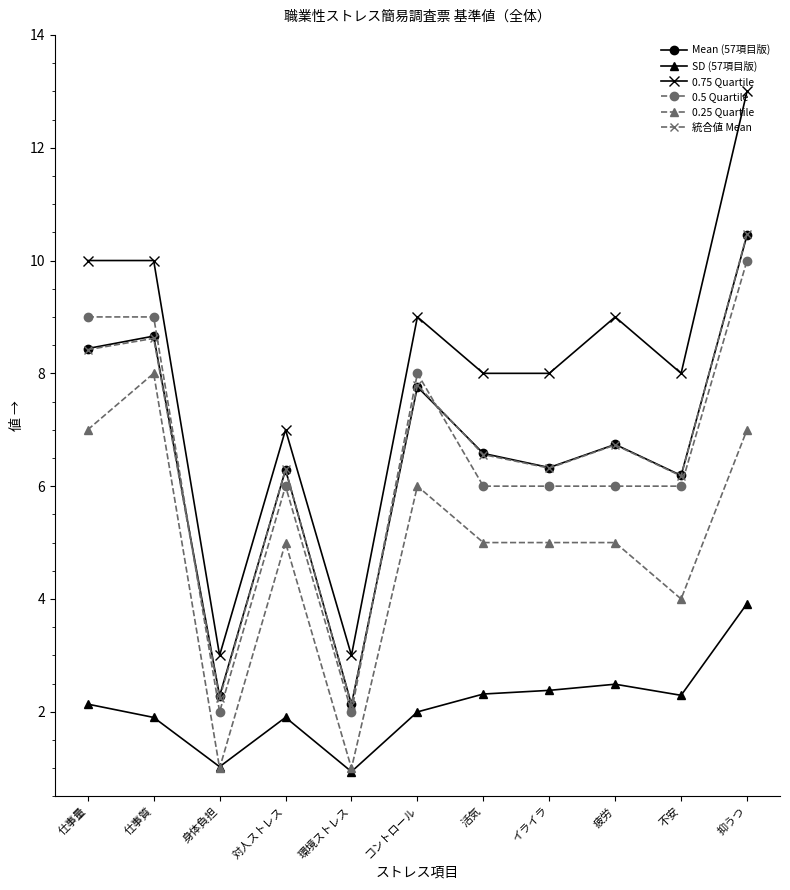

Where does the 統合値 Mean series first go above 6?

仕事量